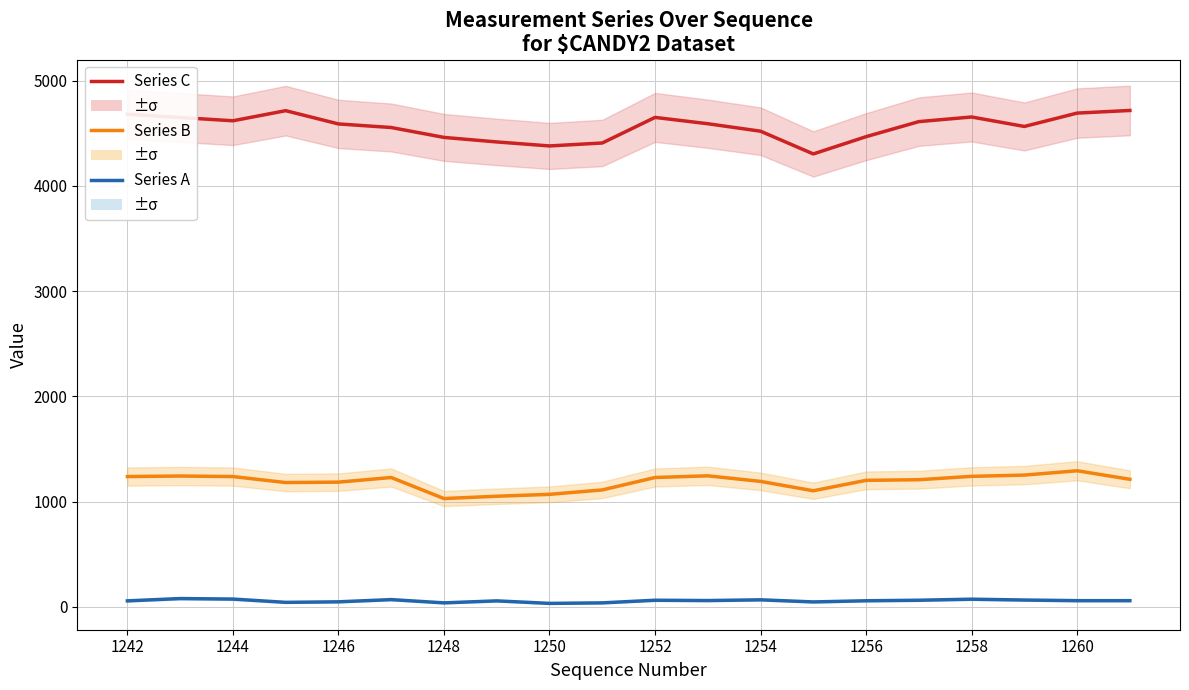

What is the difference between the maximum and minimum values in the Series A series?

46